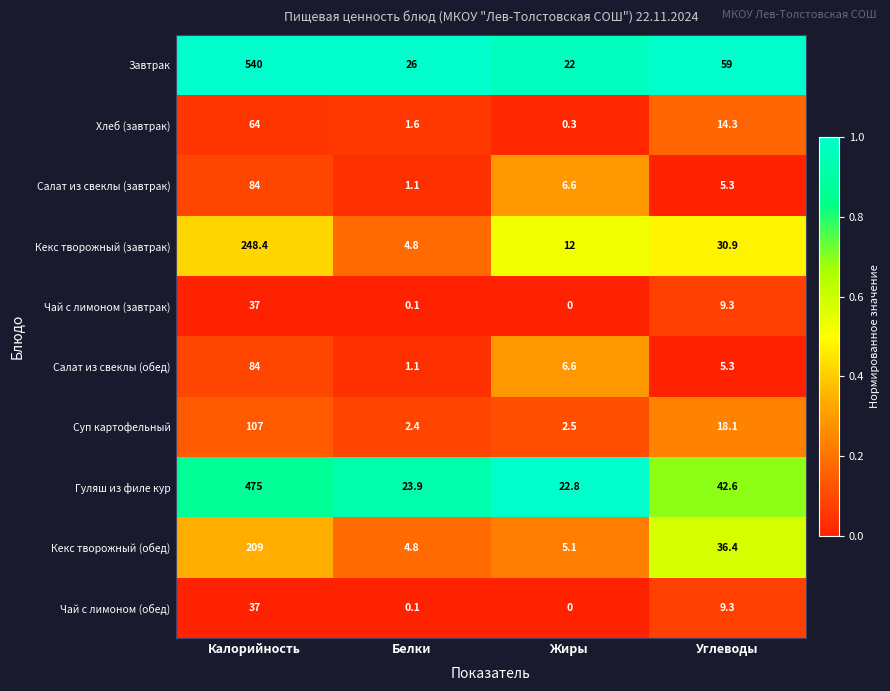

Which series has the largest range (max minus min)?

Завтрак